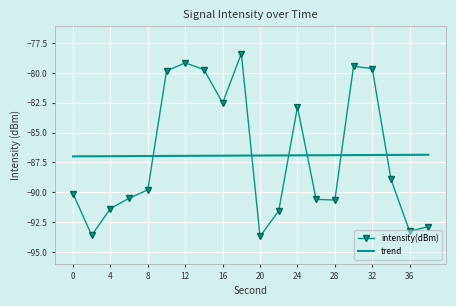

How many points are higher than both their immediate neighbors (excluding endpoints)?

4